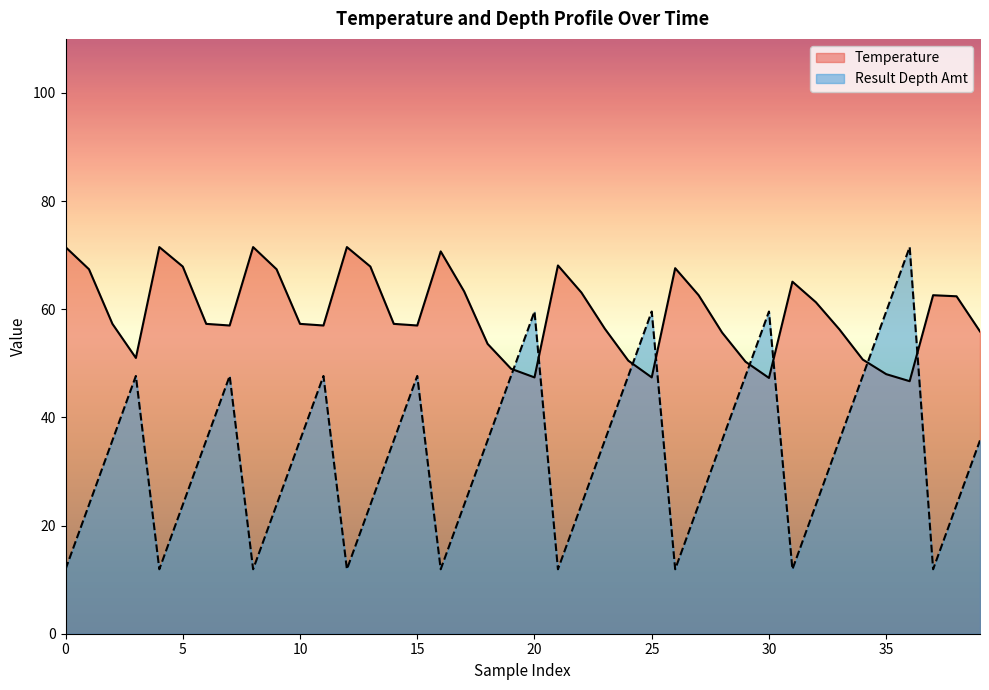

How many distinct data groups are displayed?

2